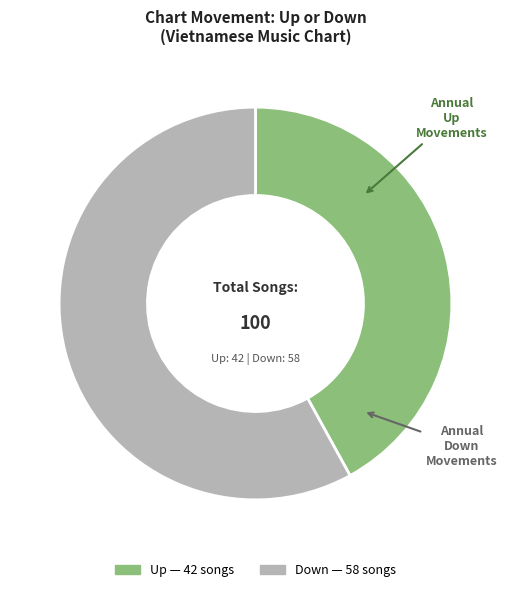

Does any single category account for the majority?

Yes